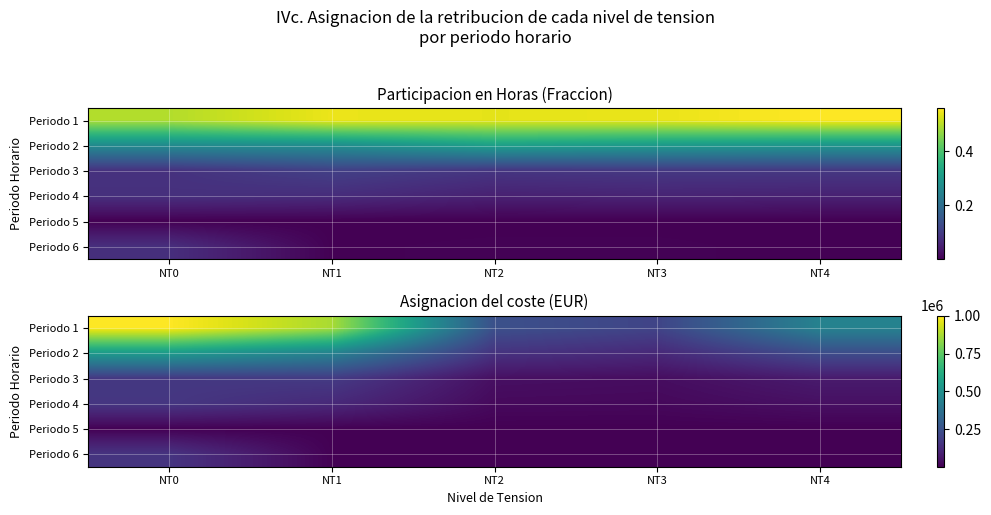

What is the total value across all series at NT2?

460824.5